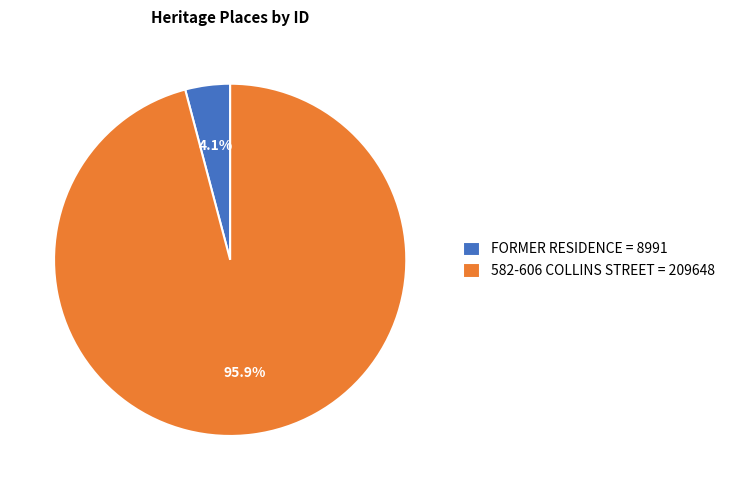

Between 582-606 COLLINS STREET = 209648 and FORMER RESIDENCE = 8991, which is larger?

582-606 COLLINS STREET = 209648